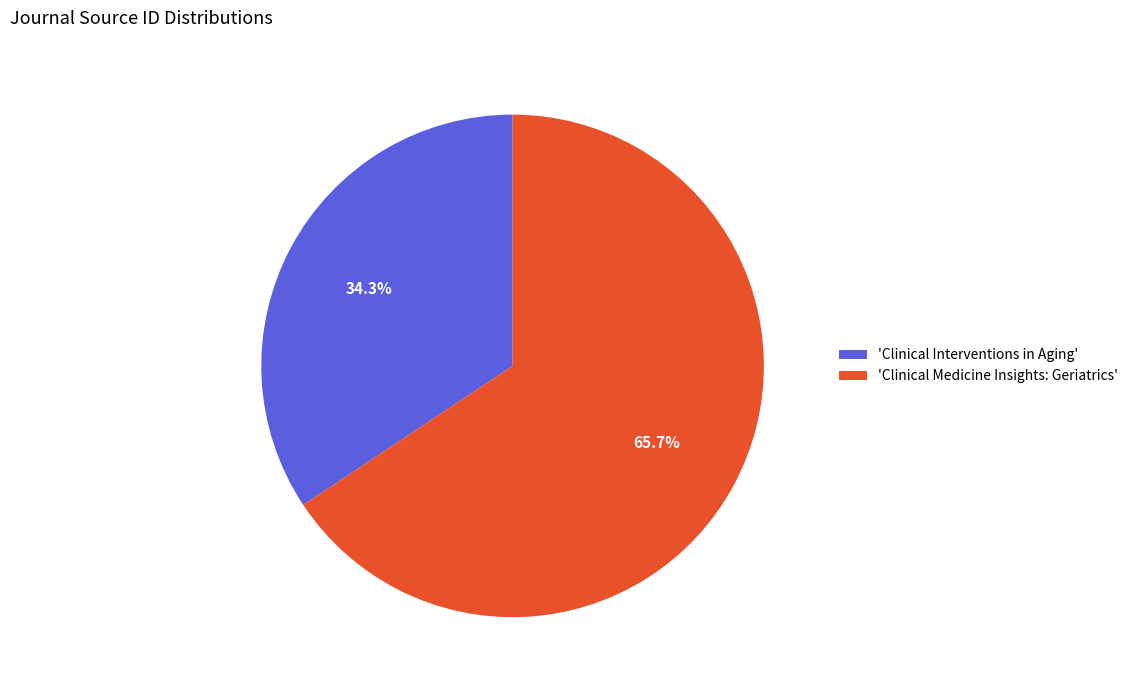

How much of the chart is everything except 'Clinical Interventions in Aging'?

65.7%